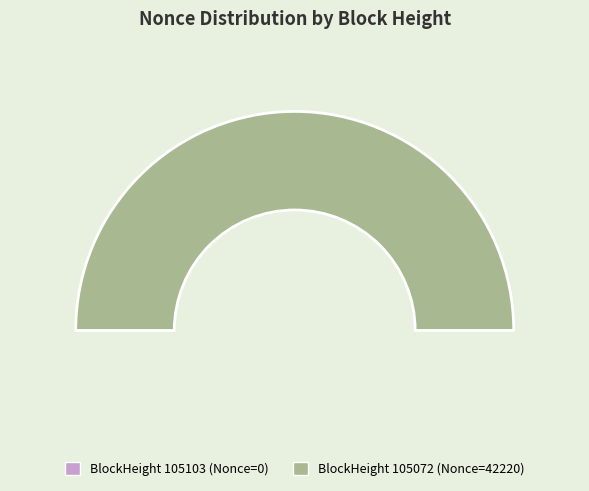

To the nearest percent, what portion does 105072 represent?

100%